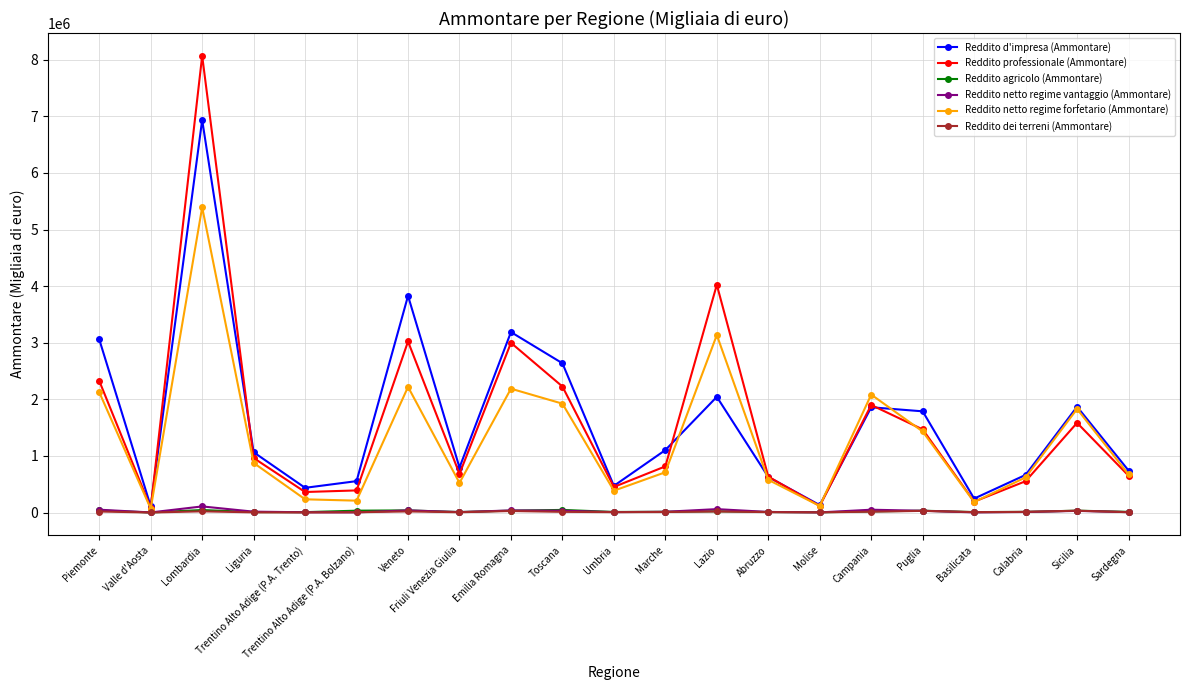

Is this an area chart (filled region under the line)?

No